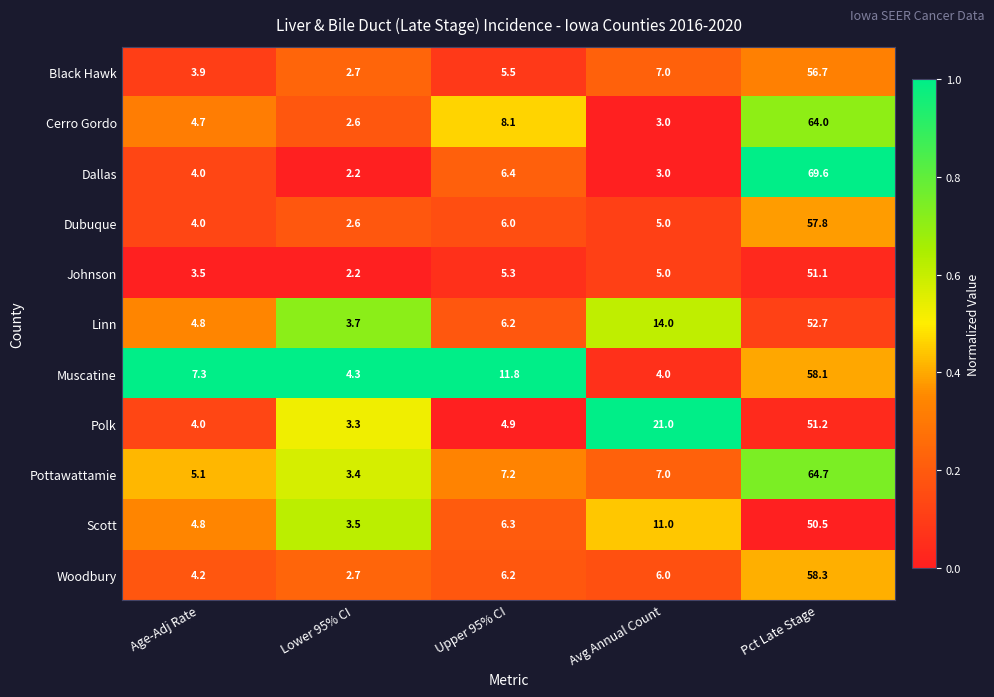

What is the difference between the Black Hawk values at Lower 95% CI and Upper 95% CI?

2.8